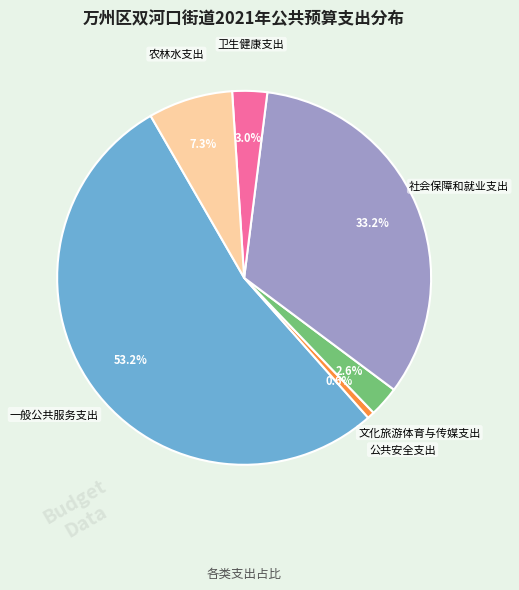

Does any single category account for the majority?

Yes